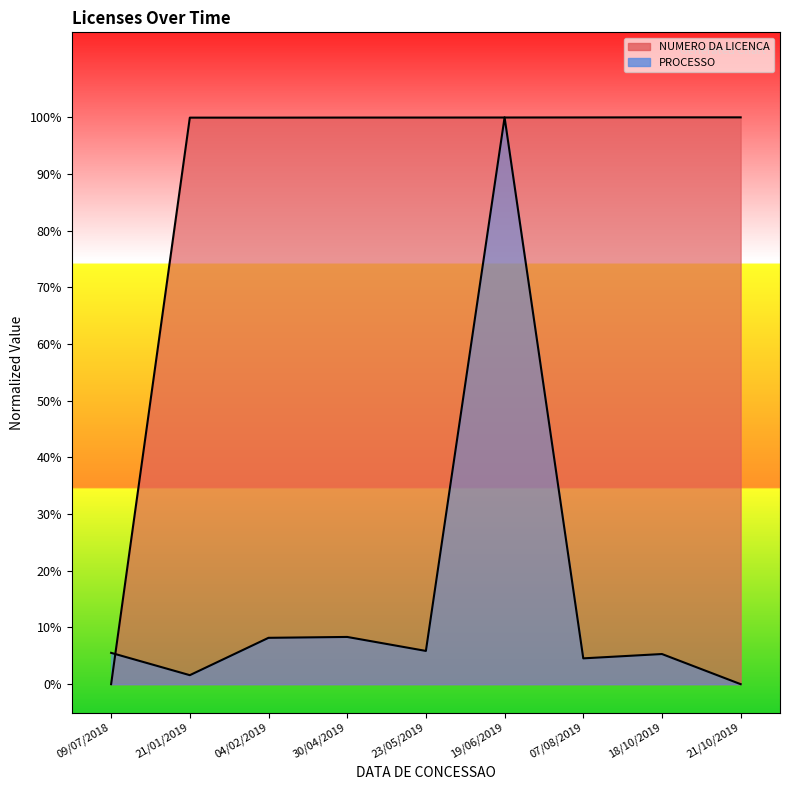

Reading right to left, extract all data points from this chart.

1.0	1.0	1.0	1.0	1.0	1.0	1.0	1.0	0.0